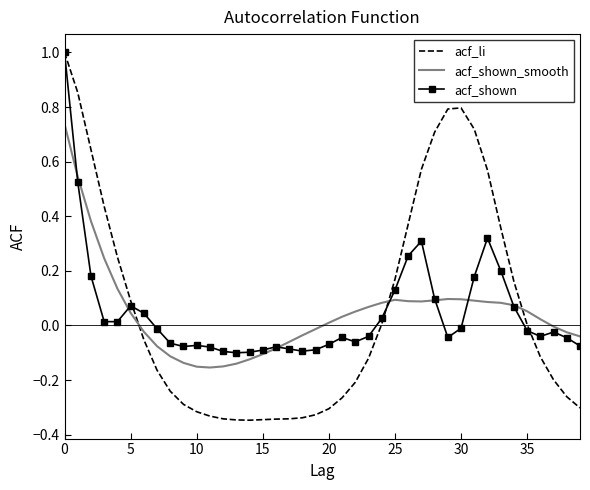

How many intersections are there between acf_li and acf_shown_smooth?

3